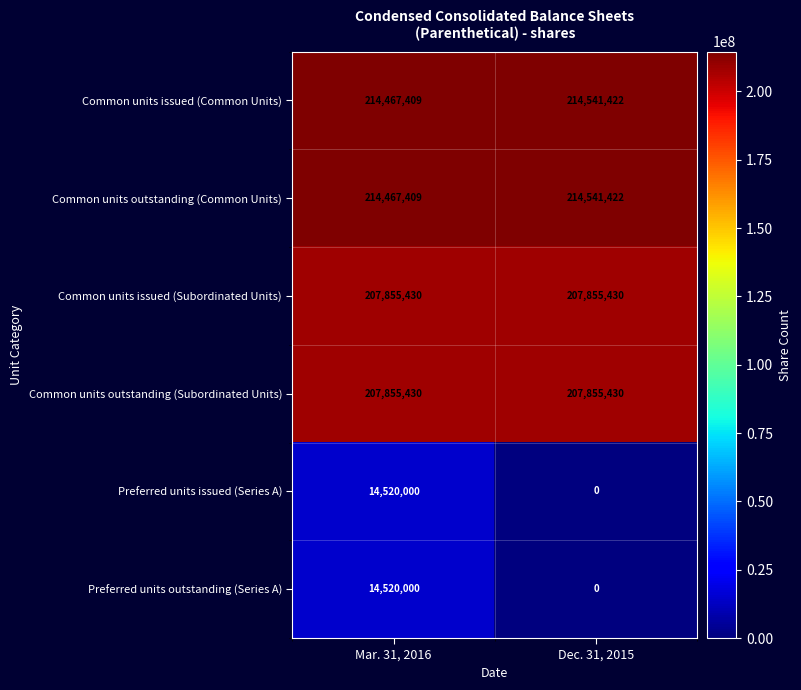

True or false: Common units issued (Common Units) has a value of 214467409 at Mar. 31, 2016.

True